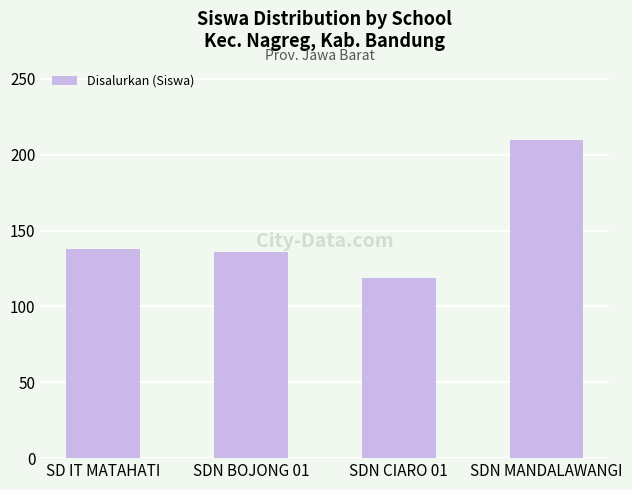

The chart shows a value of 33 at SDN CIARO 01. True or false?

False